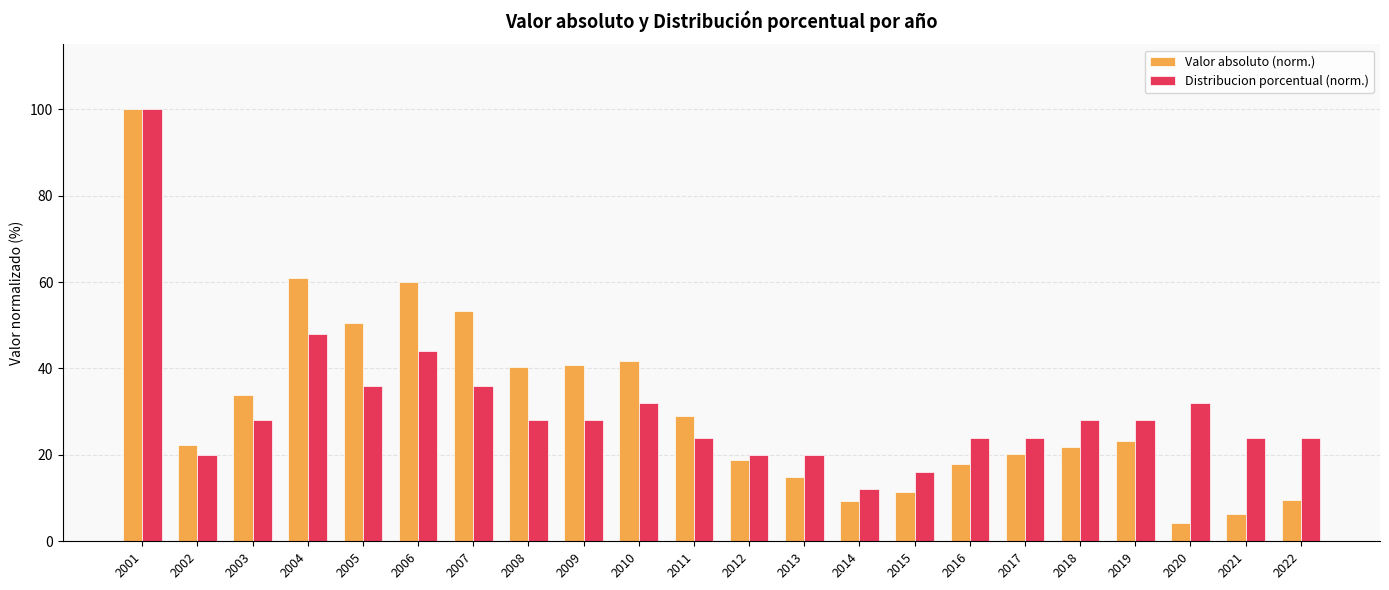

What is the sum of all Valor absoluto (norm.) values?

689.9